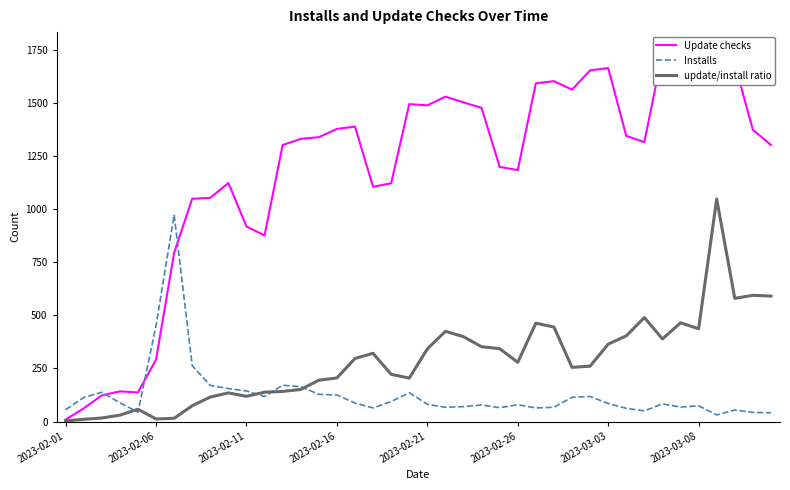

True or false: Update checks and update/install ratio intersect in this chart.

False